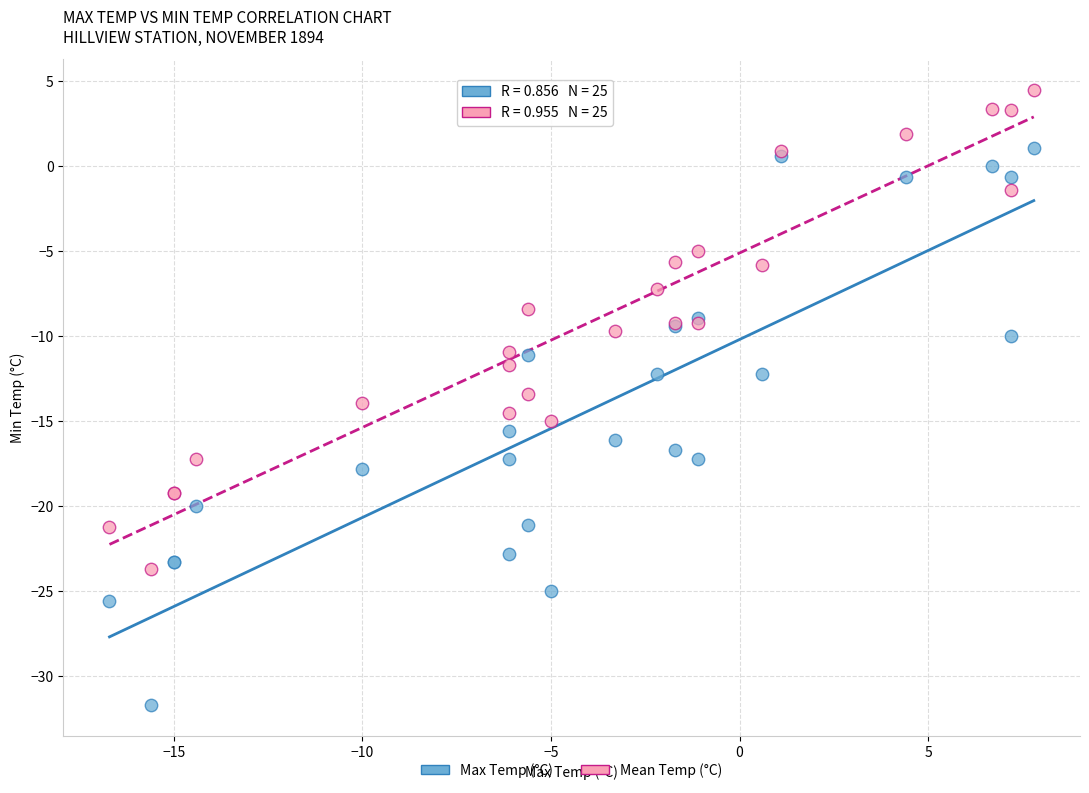

Across all series, what Y value is closest to -13?

-13.4